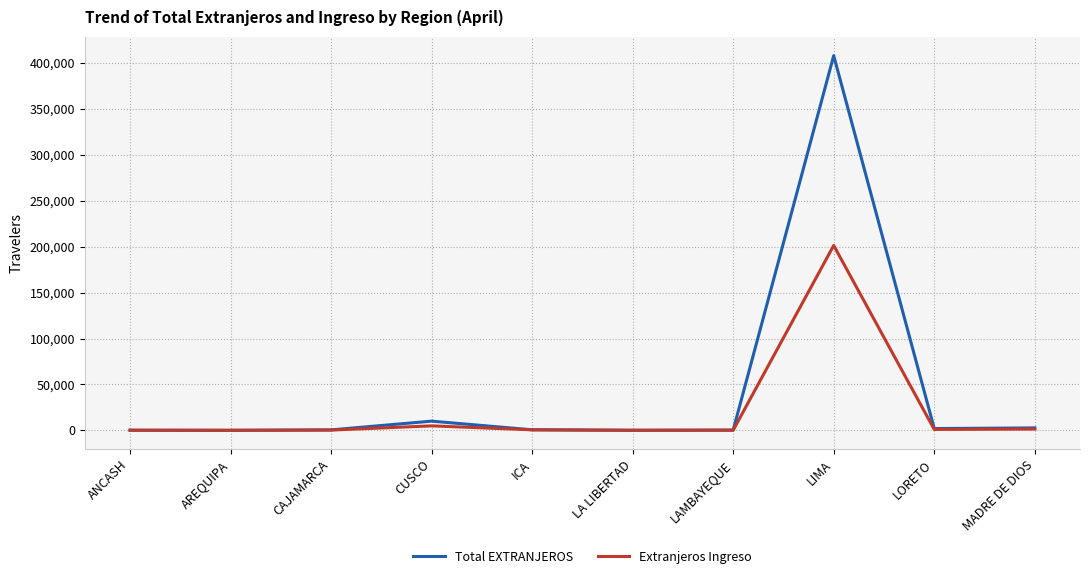

List the series in order of their overall mean, highest first.

Total EXTRANJEROS, Extranjeros Ingreso